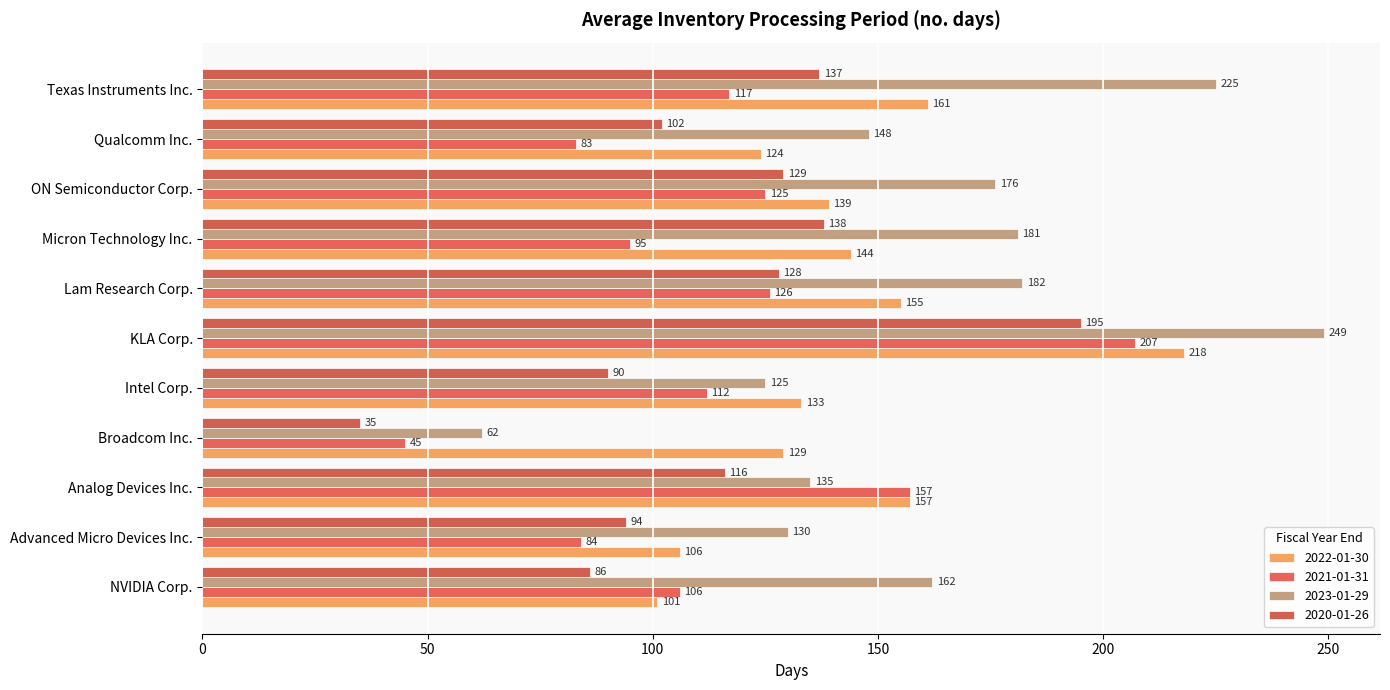

What is the value of the 2023-01-29 bar at the 4th from the left?

62